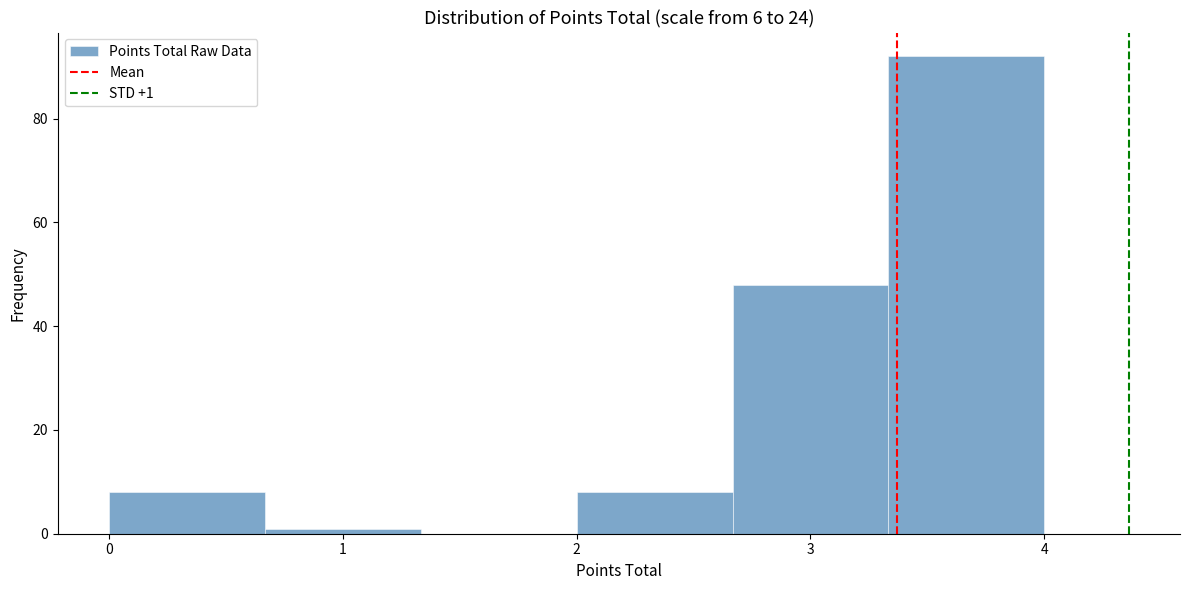

Which range on the x-axis has the tallest bar?

3.3 to 4.0